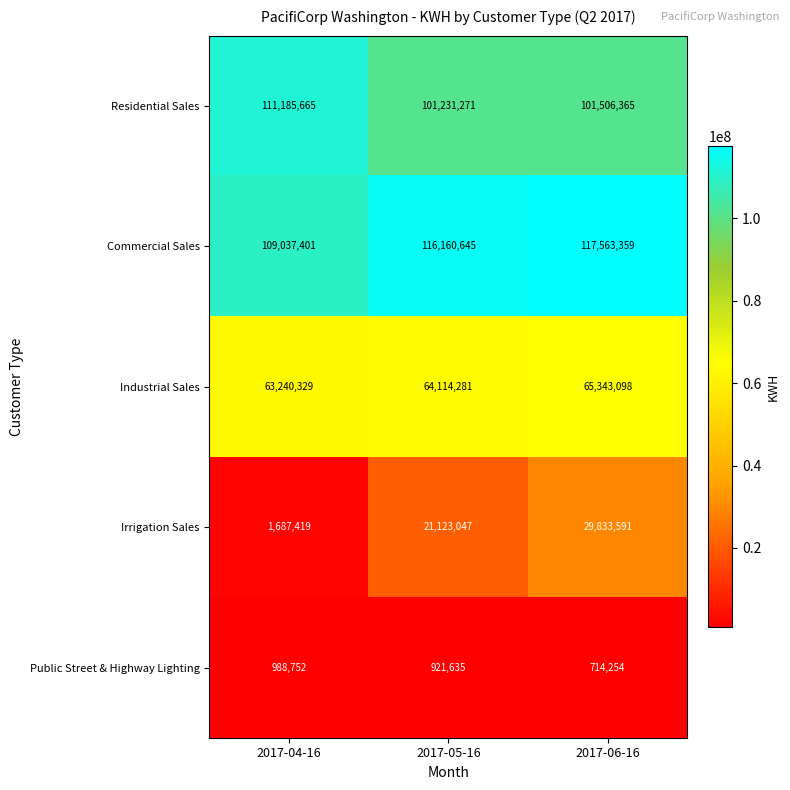

How many series are shown in this chart?

5